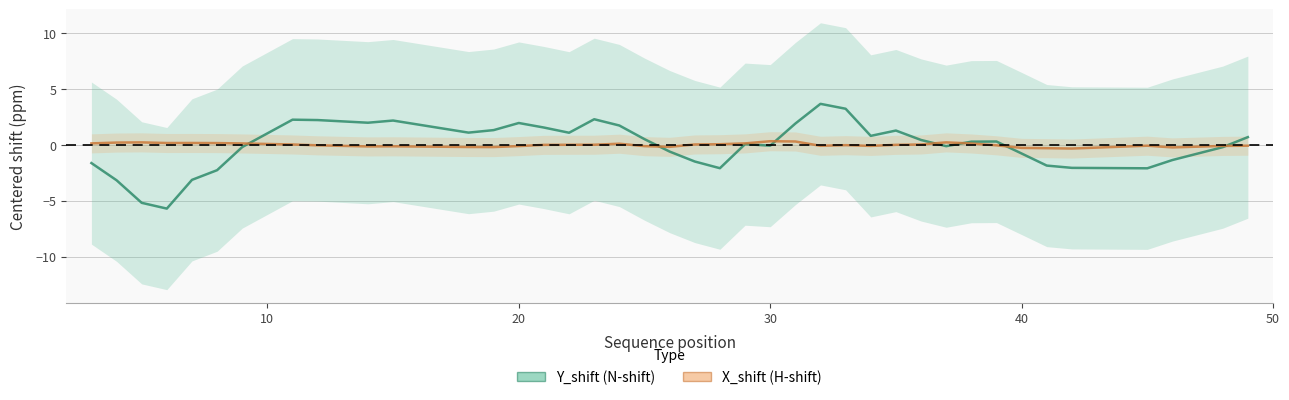

Is the value of Y_shift (N-shift) at 10 greater than the value of X_shift (H-shift) at 40?

No